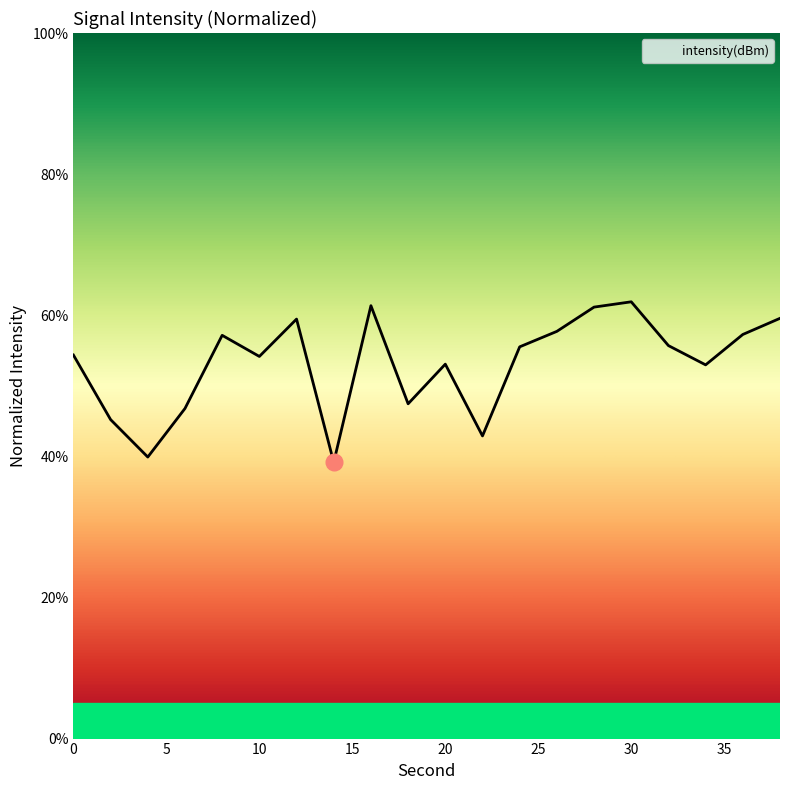

What is the greatest value displayed?

61.9